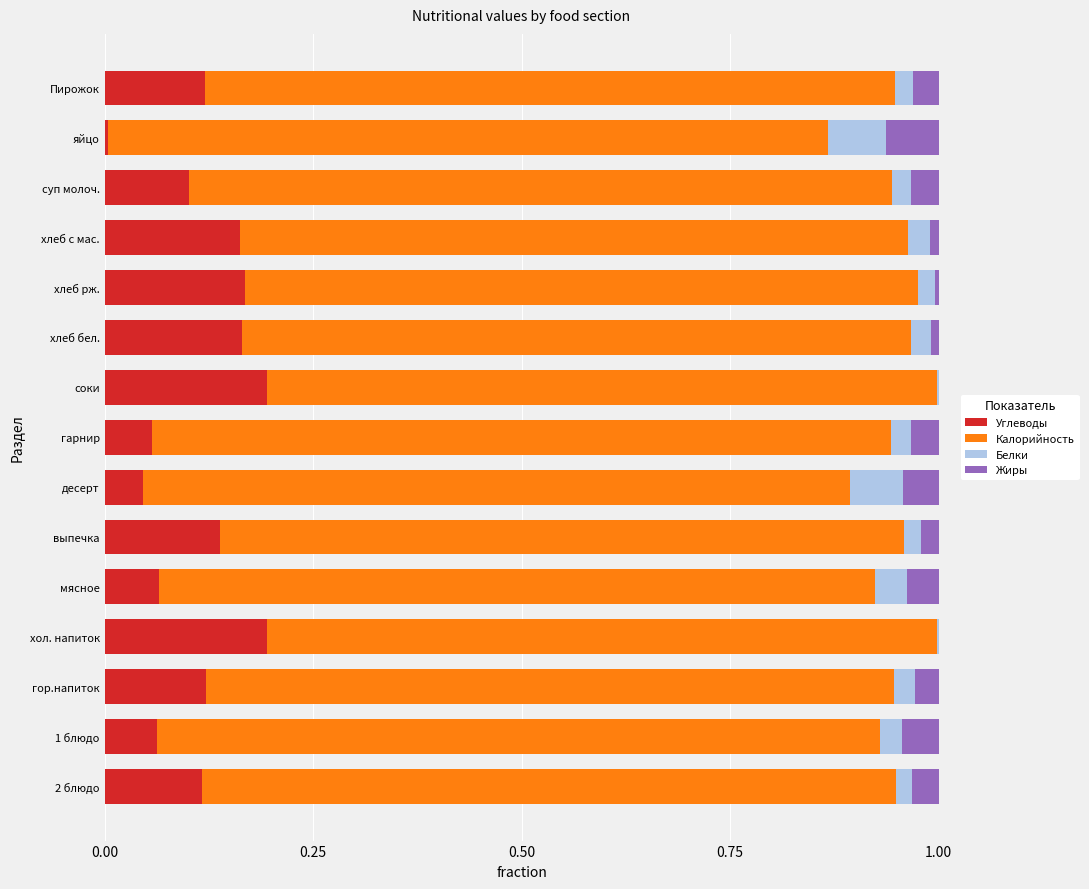

The value of Углеводы at суп молоч. is 0.1. True or false?

True